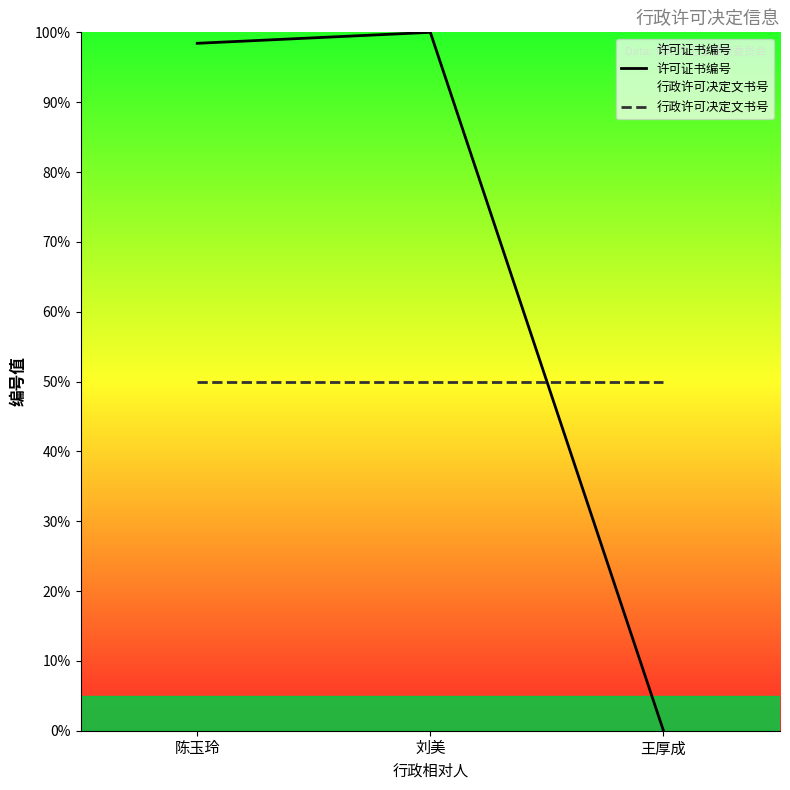

Reading left to right, transcribe all the data shown in this chart.

许可证书编号: 98.4	100.0	0.0
行政许可决定文书号: 50.0	50.0	50.0